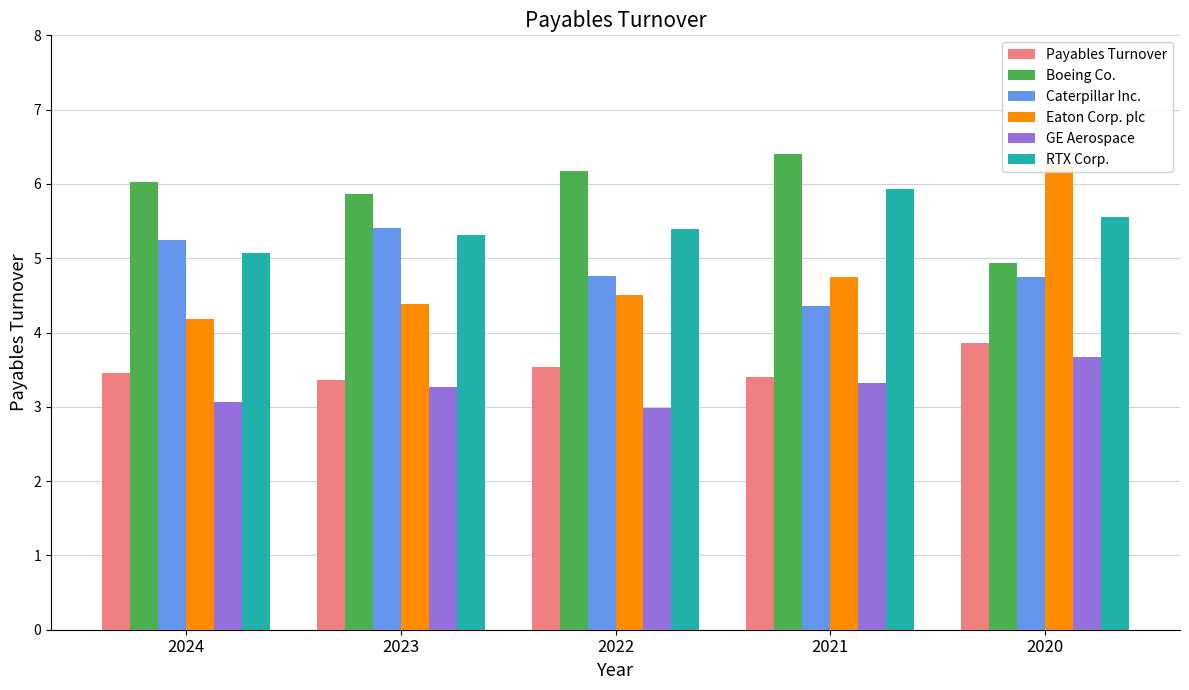

What is the difference between the highest and lowest values at 2022?

3.2